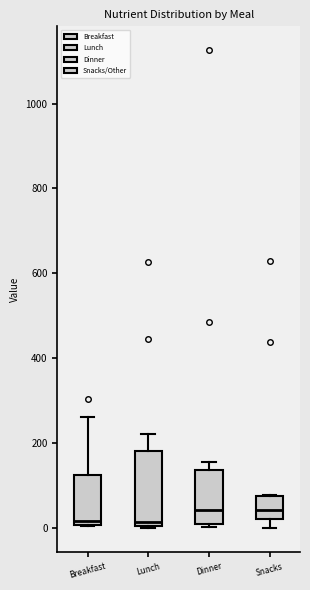

Reading left to right, read every box against the y-axis: the position of its median line, the range the box covers, and the ends of its whiskers. The values are not printed on the chart, so give them approximately, as read against the axis.

Breakfast: median 20, box 0 to 120, whiskers 0 to 260
Lunch: median 20, box 0 to 180, whiskers 0 to 220
Dinner: median 40, box 0 to 140, whiskers 0 (just below the box's lower edge) to 160
Snacks: median 40, box 20 to 80, whiskers 0 to 80